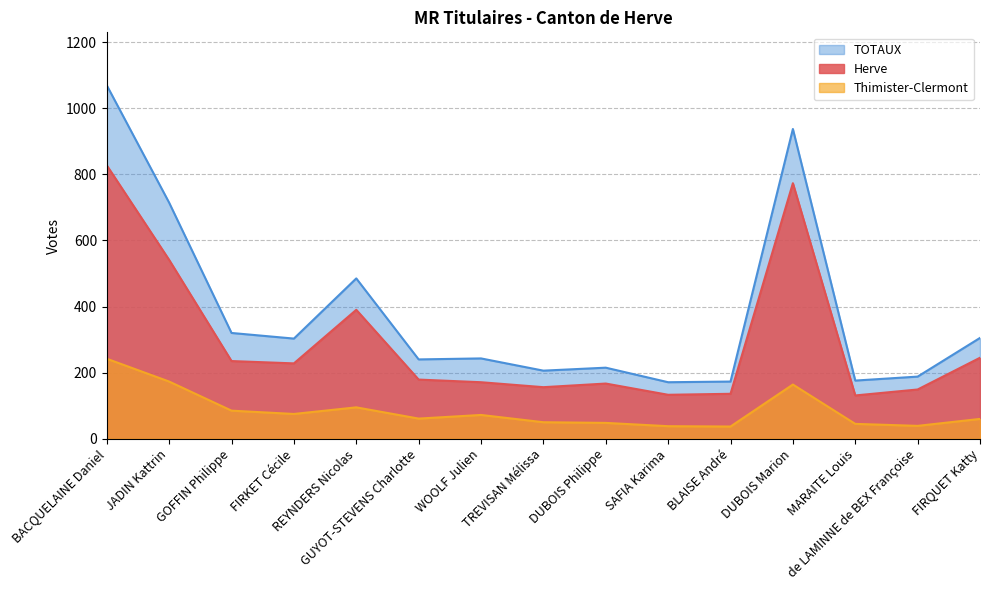

What is the sum of all Herve values?

4461